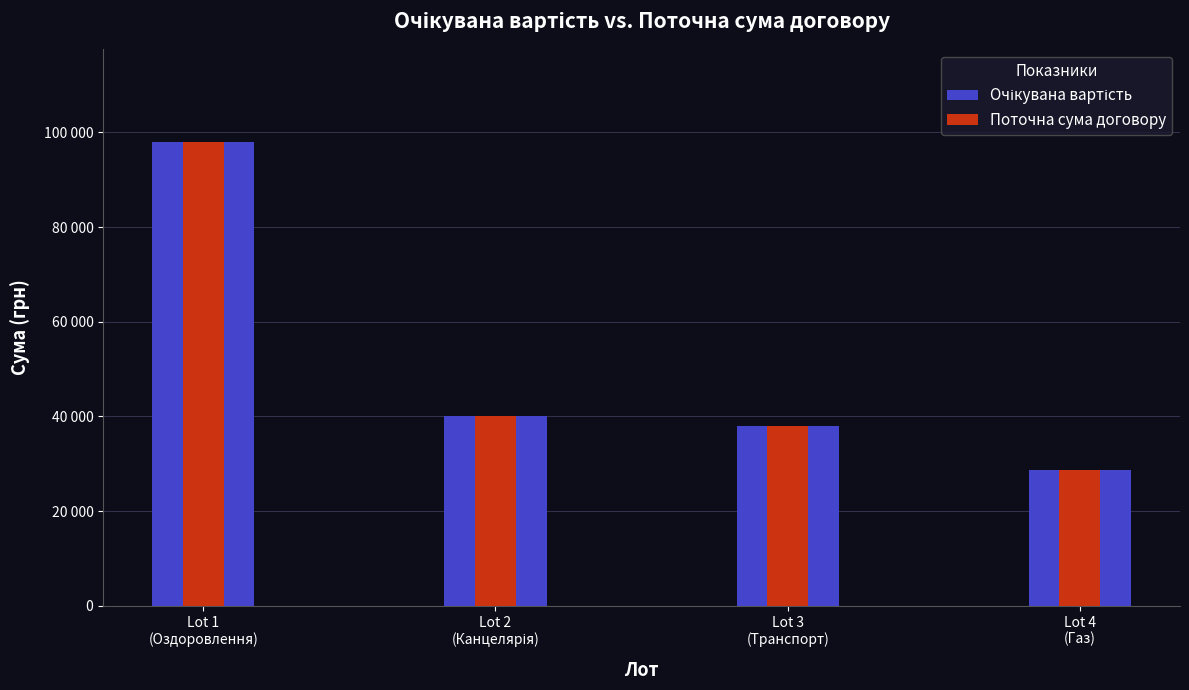

Rank the series at Lot 1
(Оздоровлення) from lowest to highest value.

Очікувана вартість, Поточна сума договору